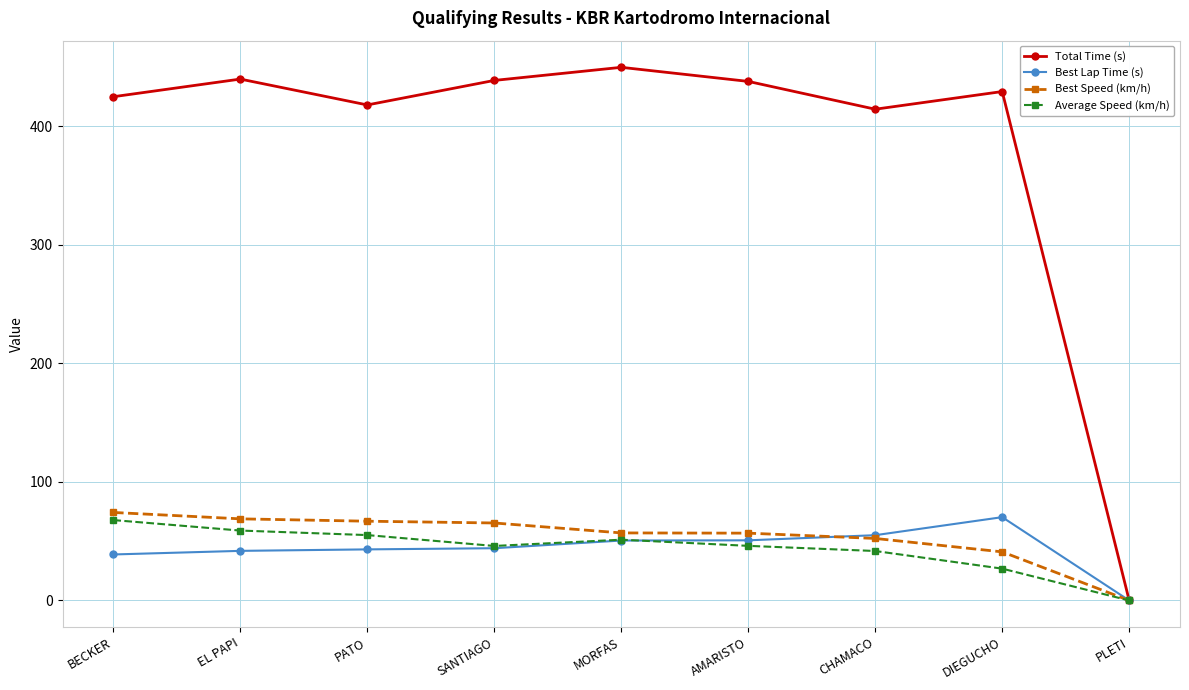

True or false: Total Time (s) has more than 0 points higher than both neighbors.

True